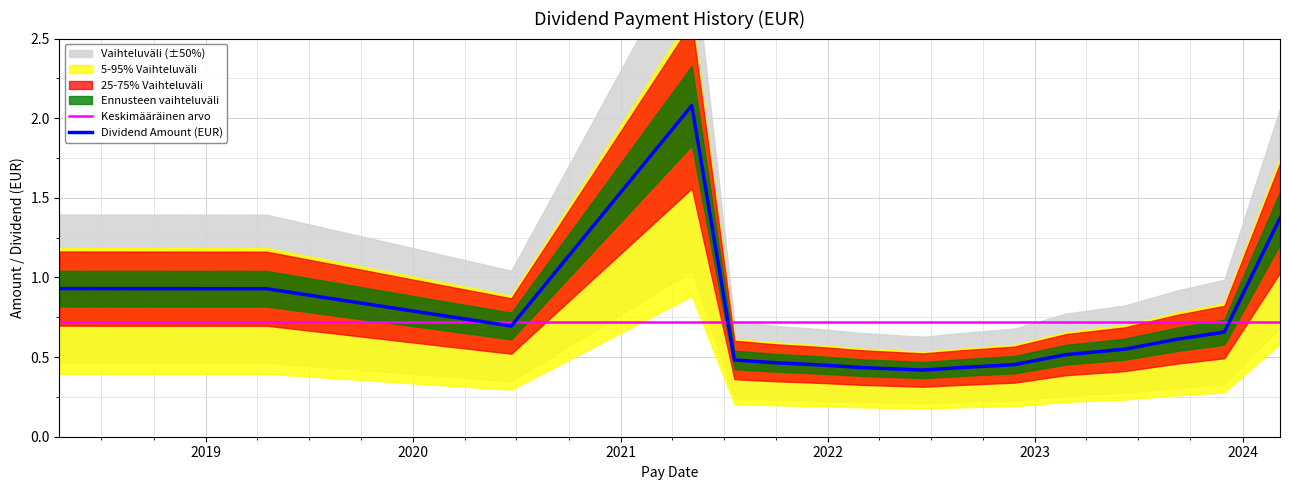

What is the highest value of the Dividend Amount (EUR) series?

2.1